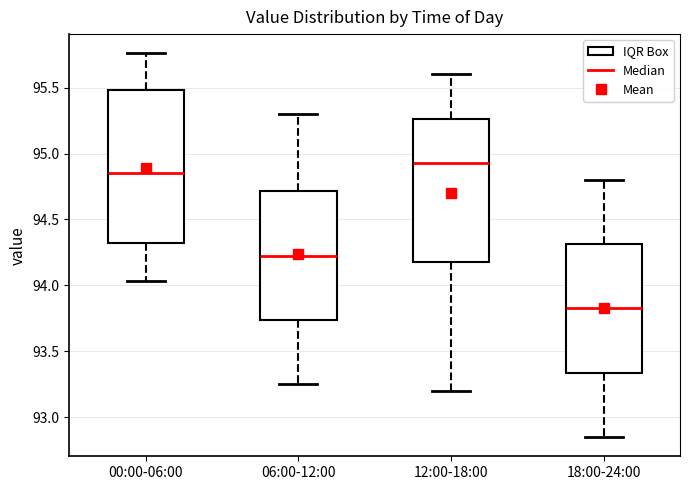

Reading left to right, transcribe this box plot: for each box, give where its median line is, the range the box spans, and where its two whiskers end, as read against the y-axis. The values are not printed on the chart, so give them approximately, as read against the axis.

00:00-06:00: median 94.85, box 94.30 to 95.50, whiskers 94.05 to 95.75
06:00-12:00: median 94.25, box 93.75 to 94.70, whiskers 93.25 to 95.30
12:00-18:00: median 94.95, box 94.20 to 95.25, whiskers 93.20 to 95.60
18:00-24:00: median 93.85, box 93.35 to 94.30, whiskers 92.85 to 94.80